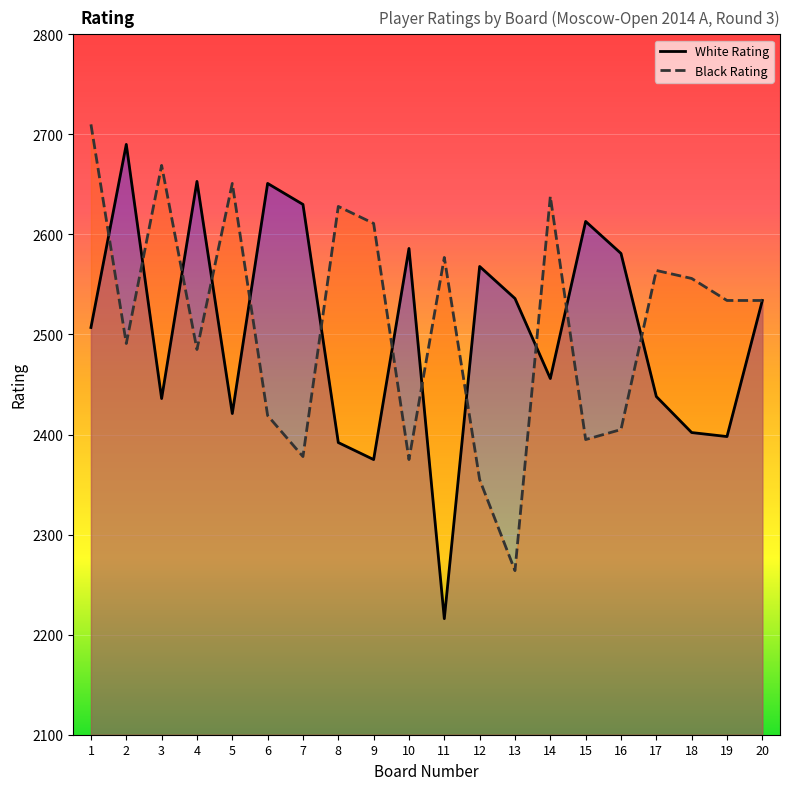

What is the lowest value of the White Rating series?

2216